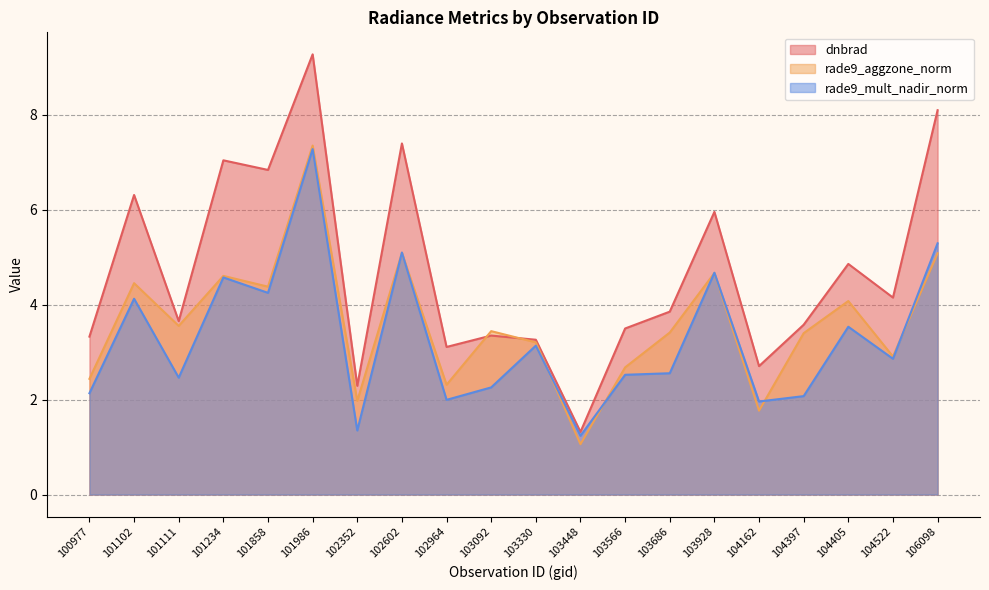

What are all the series names shown in the legend?

dnbrad, rade9_aggzone_norm, rade9_mult_nadir_norm